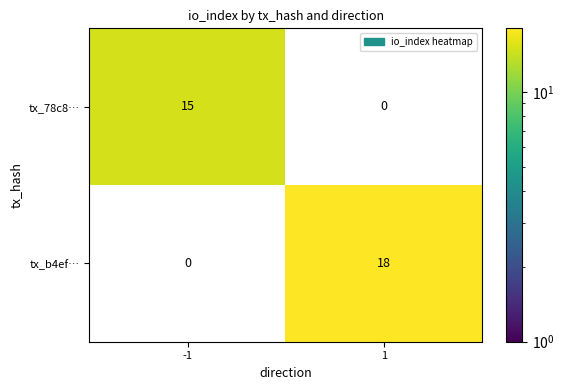

What is the maximum value shown in the chart?

18.0